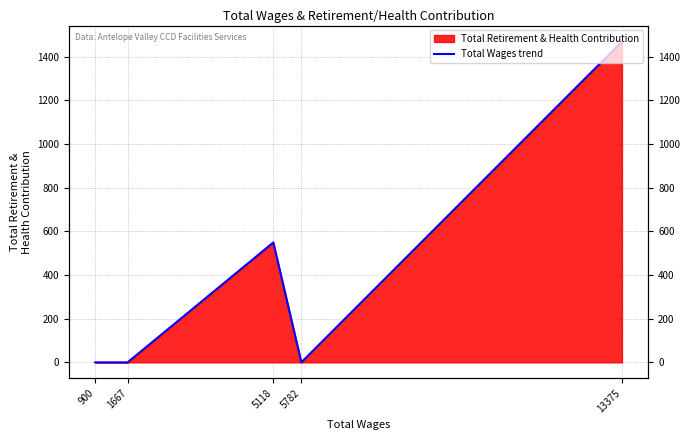

Reading left to right, list all the values displayed in this chart.

900=0	1667=0	5118=549	5782=0	13375=1469